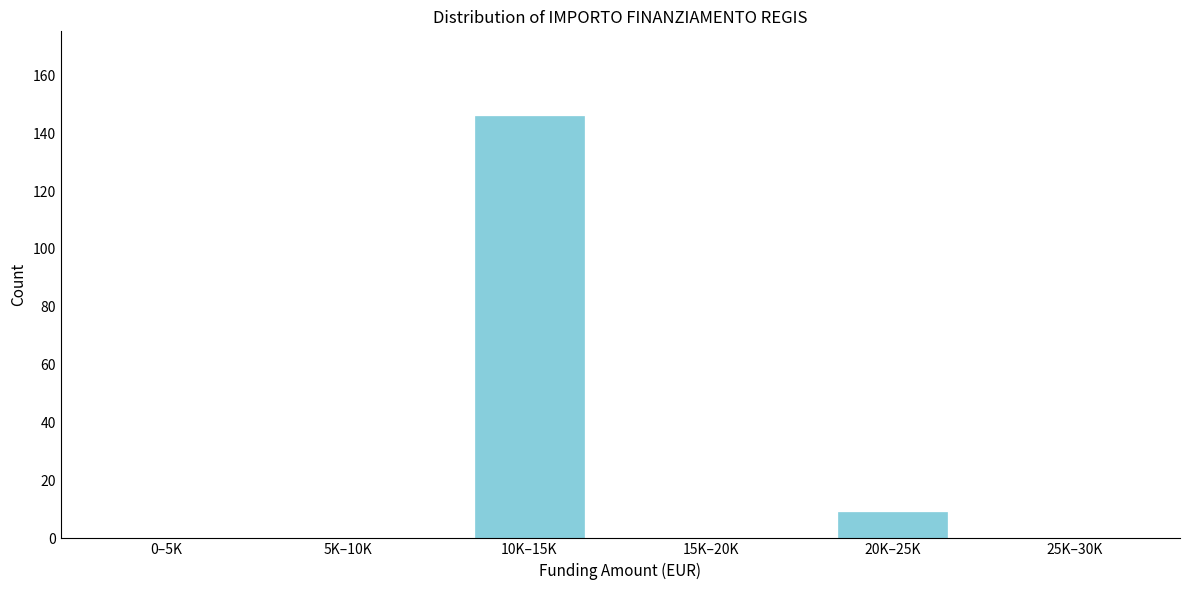

Reading left to right, extract all data points from this chart.

0–5K=0	5K–10K=0	10K–15K=146	15K–20K=0	20K–25K=9	25K–30K=0